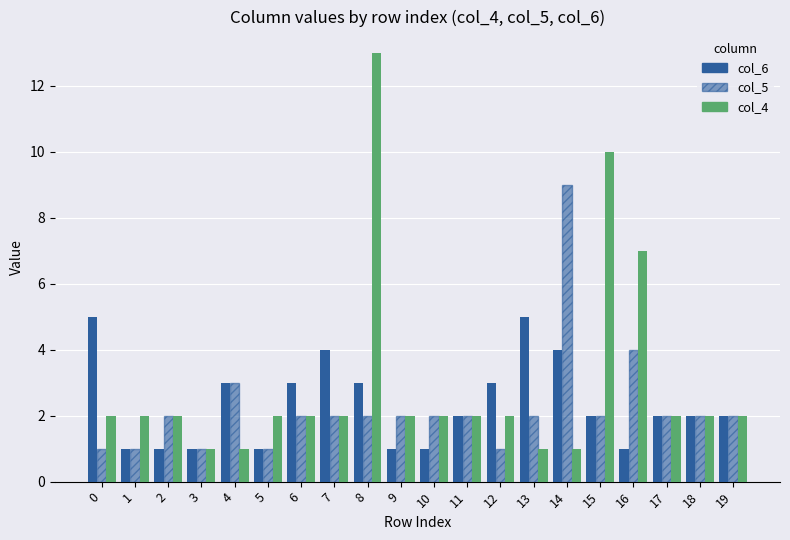

Are the bars grouped side by side (vs. stacked)?

Yes